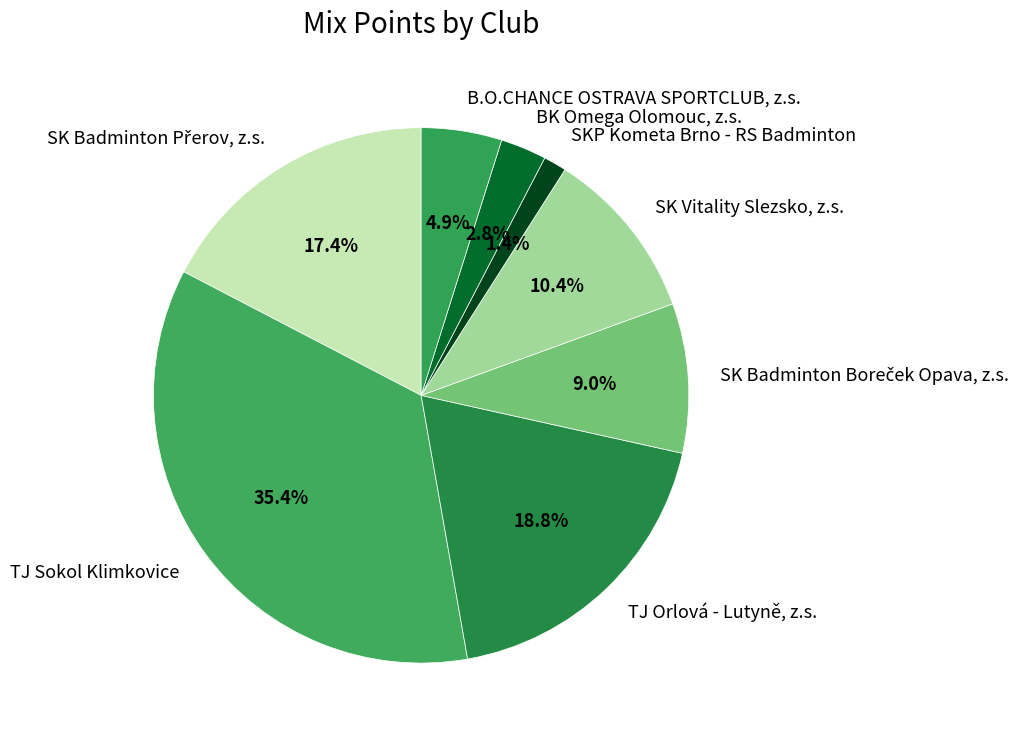

To the nearest percent, what is the difference between the largest and smallest slice percentages?

34%